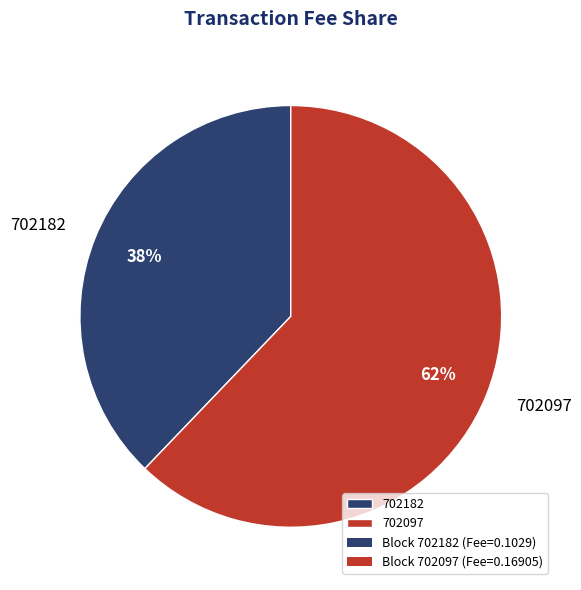

Combined, do 702182 and 702097 account for over 50%?

Yes